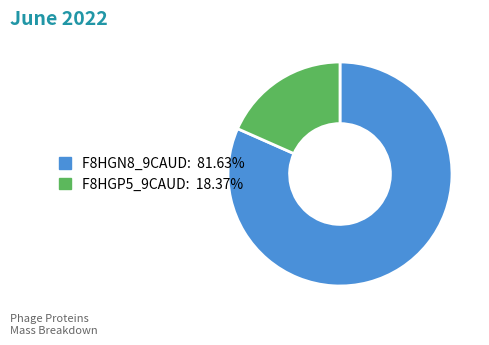

Rank the categories by value from highest to lowest.

F8HGN8_9CAUD, F8HGP5_9CAUD